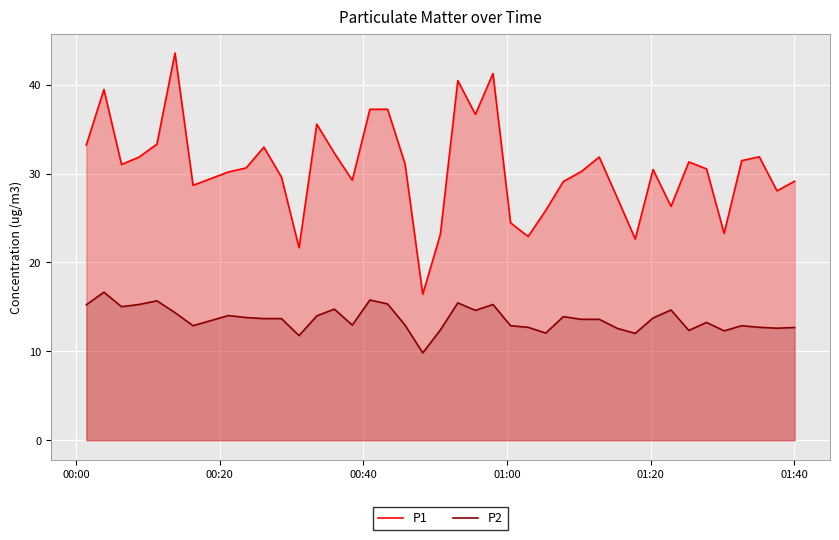

What is the minimum value shown in the chart?

9.8